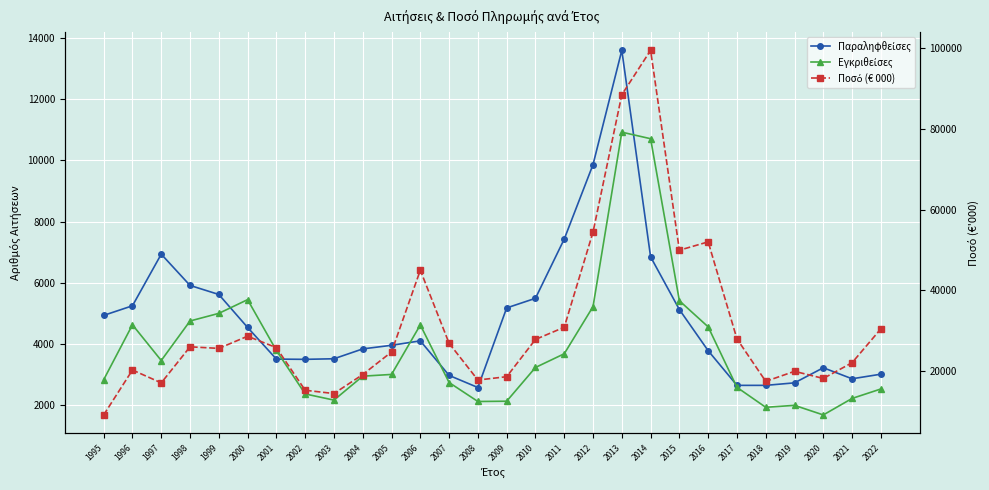

Which series has the largest total across all categories?

Ποσό (€ 000)